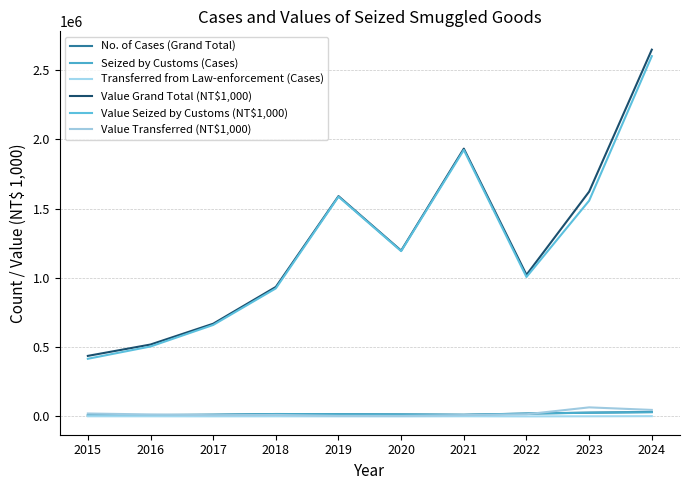

Does the chart have visible grid lines?

Yes